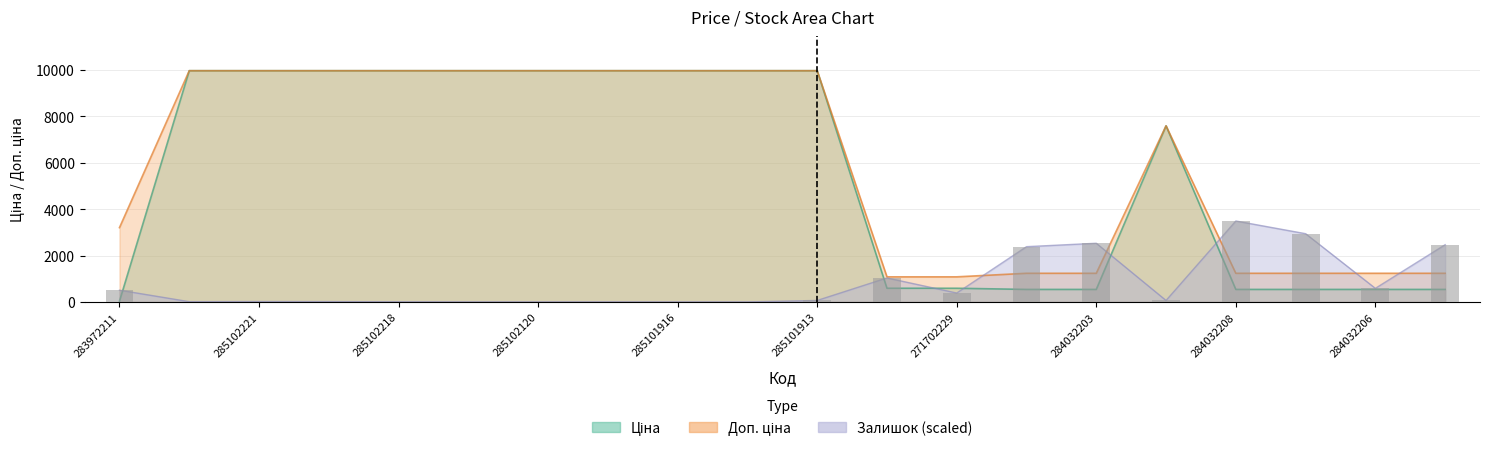

What is the difference between the highest and lowest values at 271702229?

698.3